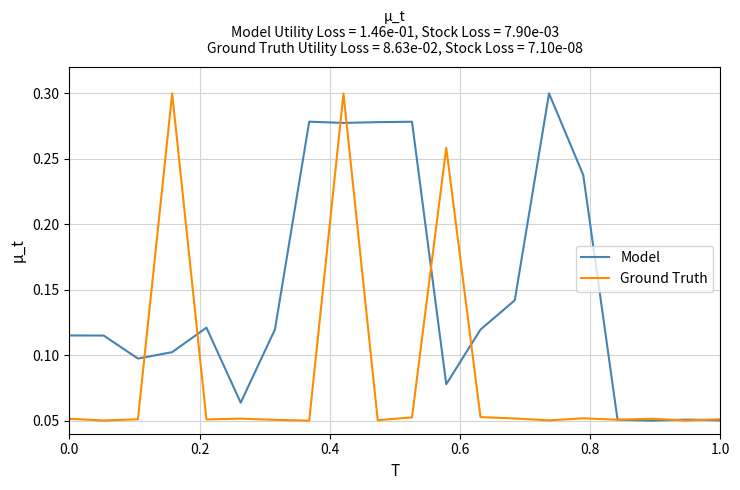

True or false: Ground Truth has more than 0 points higher than both neighbors.

True